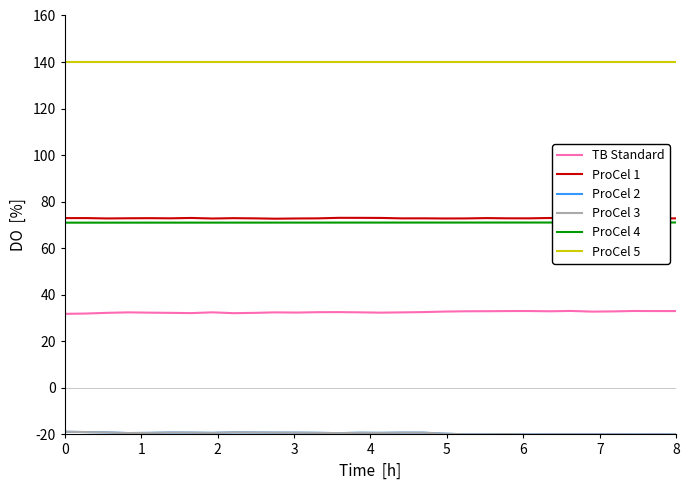

True or false: TB Standard and ProCel 5 cross at least once.

False